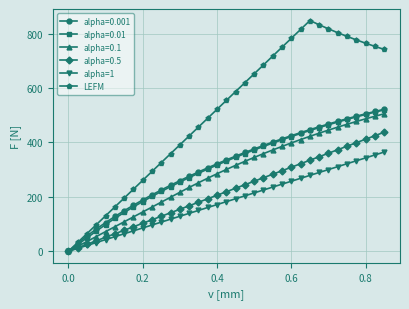

What is the maximum value for alpha=0.001?

521.7